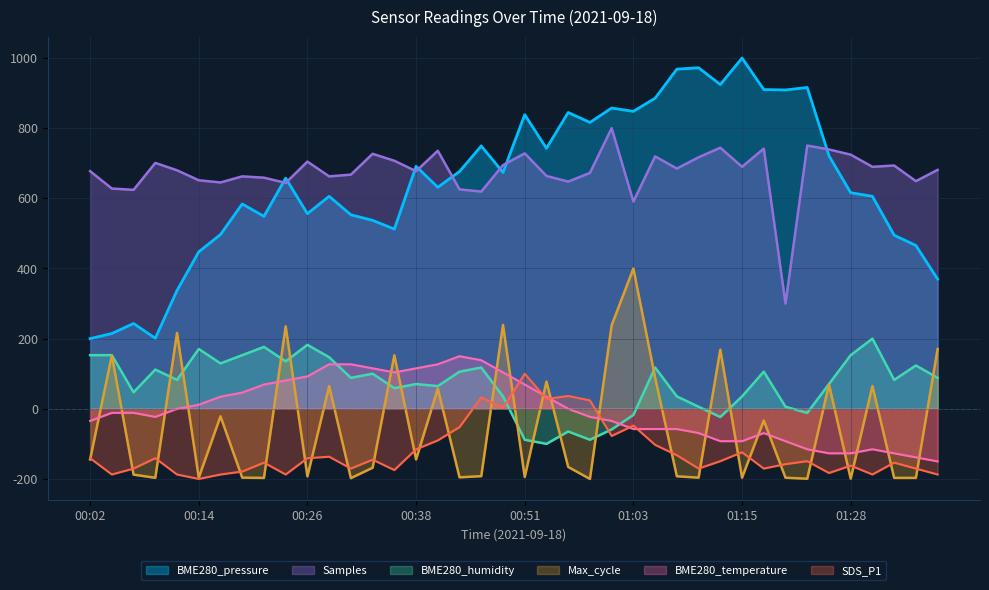

What is the maximum value shown in the chart?

1000.0